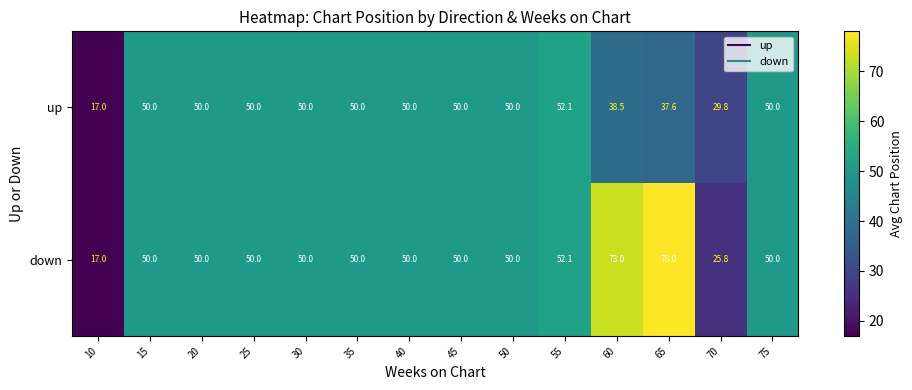

What is the sum of all down values?

695.9